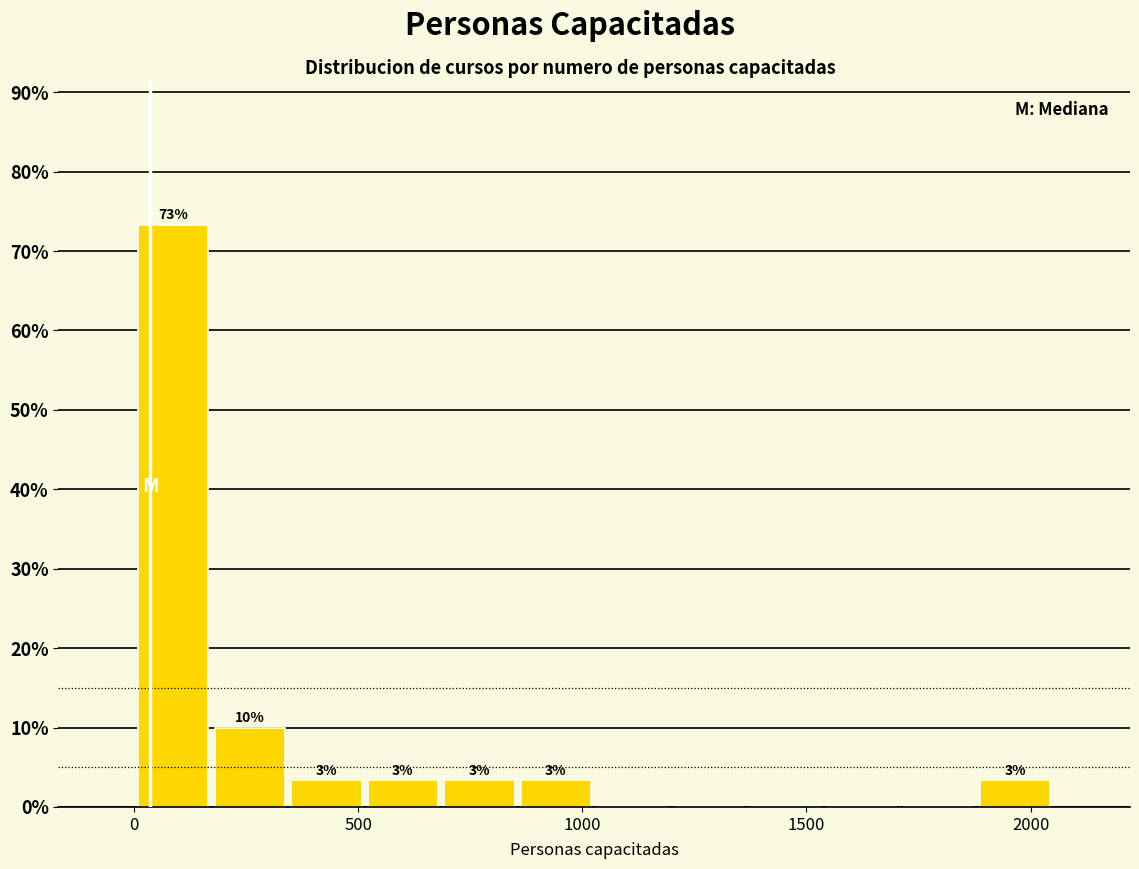

Around what value on the x-axis is the tallest bar? Give the approximate position of its centre, as read against the axis.

100